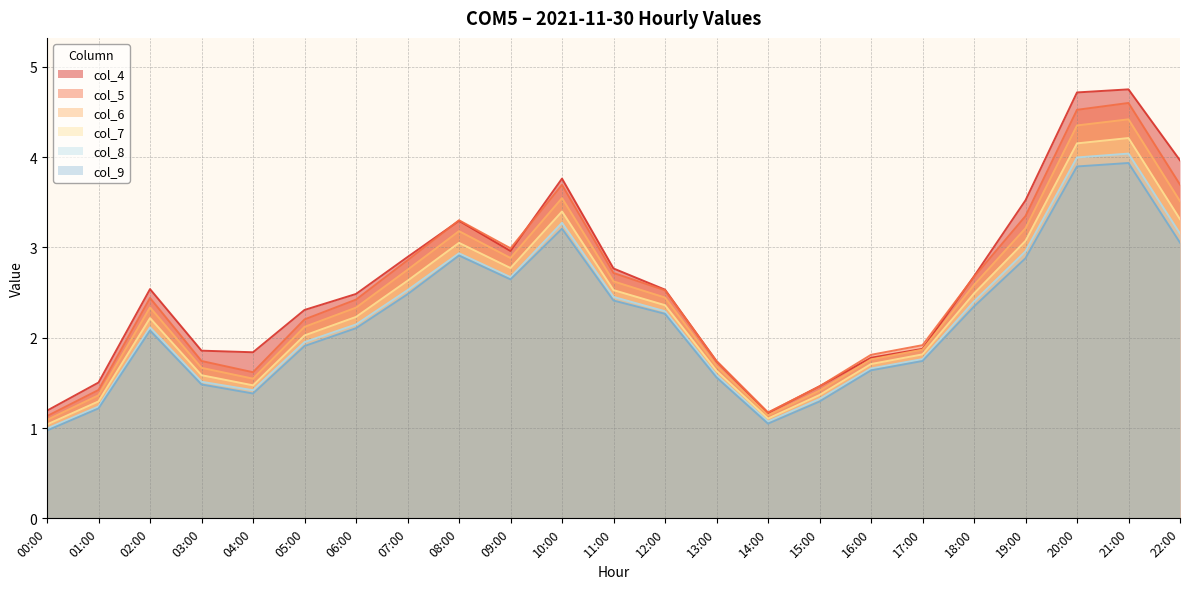

Which series has the widest spread of values?

col_4